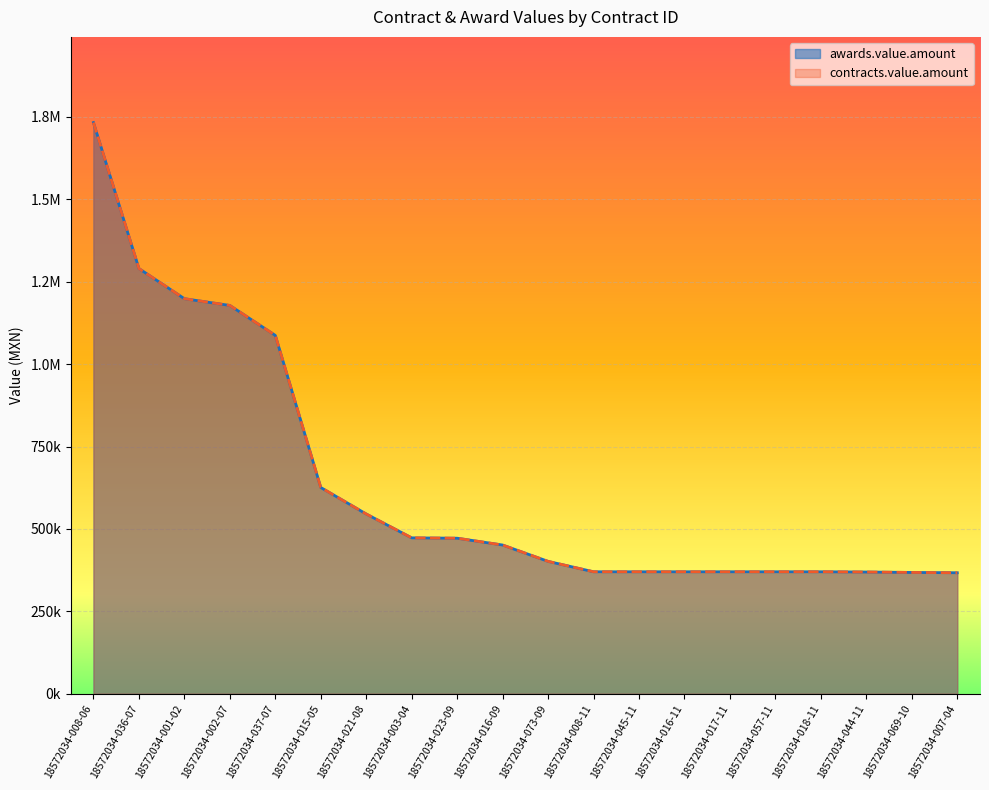

Is it true that contracts.value.amount equals 471868.5 at 18572034-023-09?

True